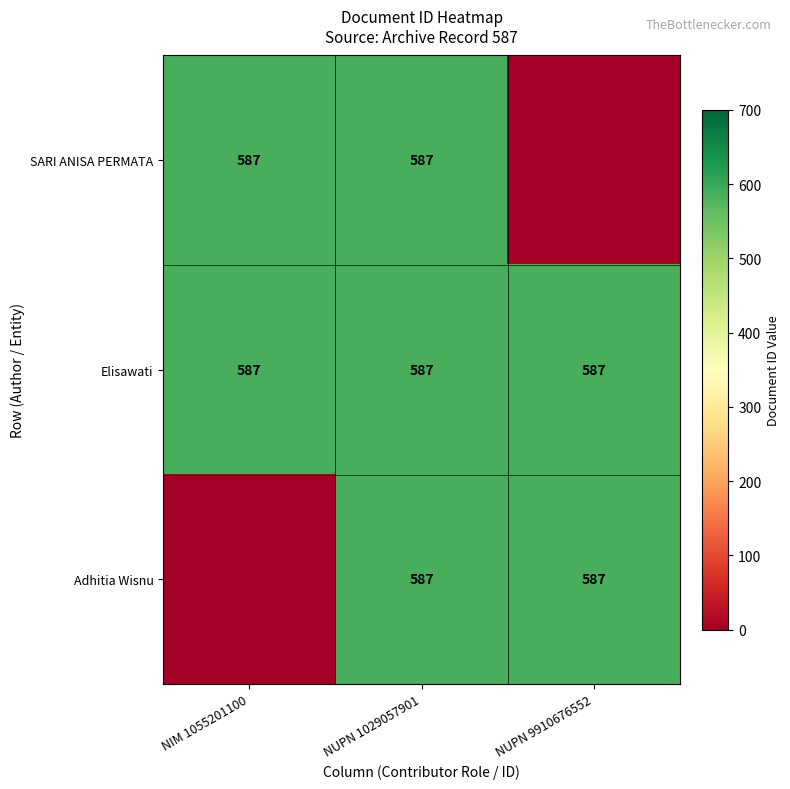

Is it true that SARI ANISA PERMATA equals 196 at NIM 1055201100?

False